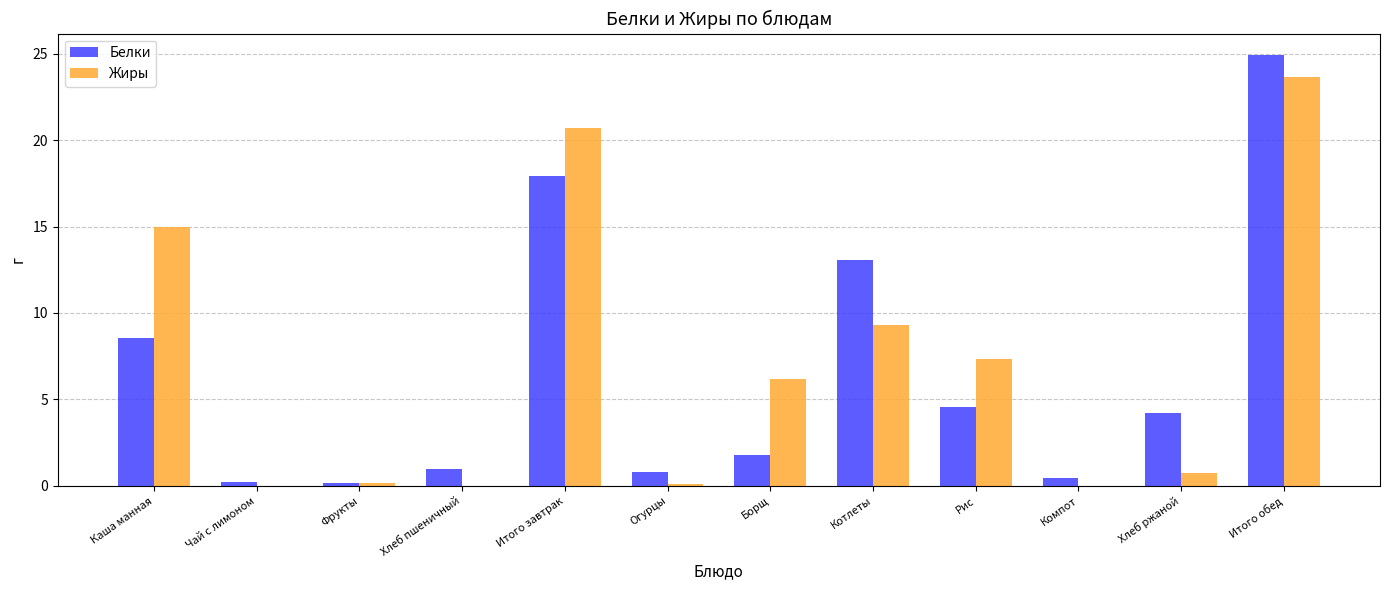

Is it true that Белки equals 8.6 at Каша манная?

True